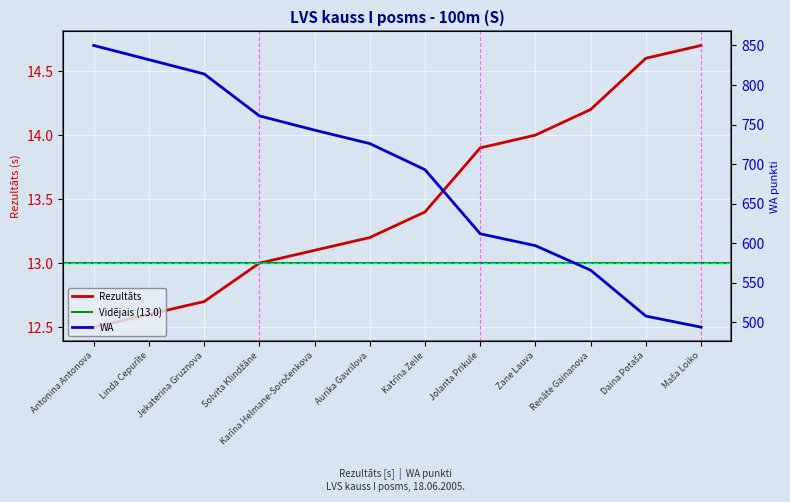

What is the spread (max minus min) of values at Zane Lauva?

583.0